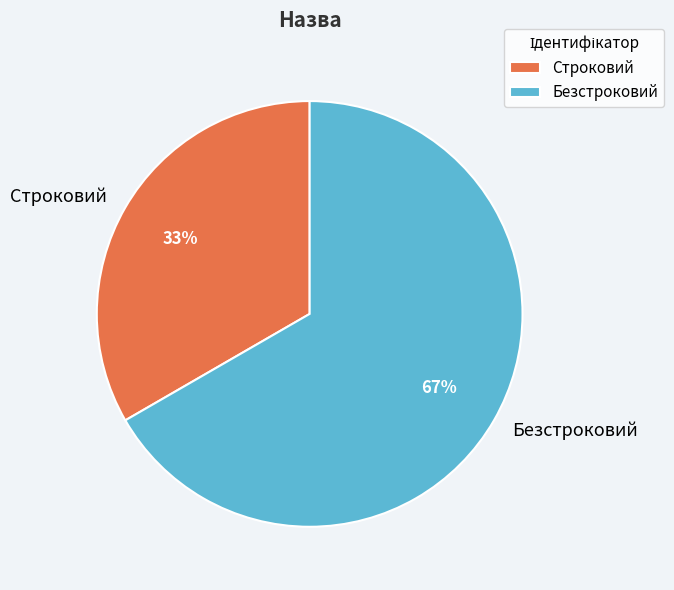

Is it true that Безстроковий is 52% of the pie?

False